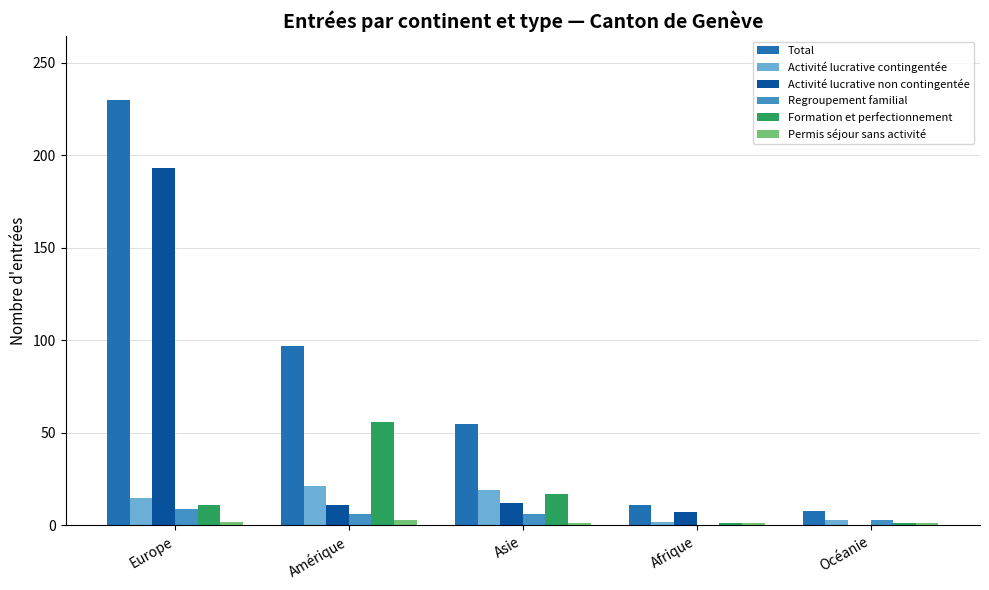

What is the sum of all Permis séjour sans activité values?

8